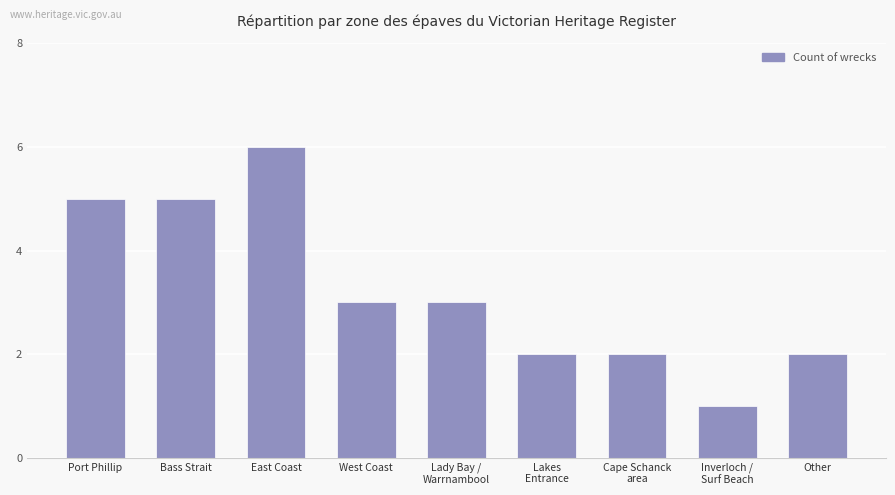

How many values are below 3?

4